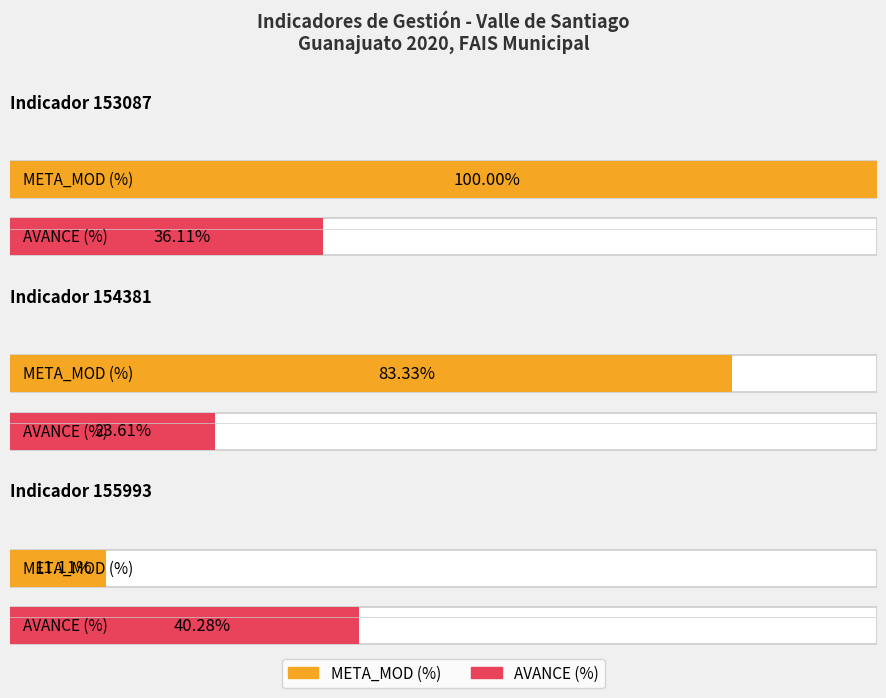

Is the value of AVANCE at 155993 greater than the value of META_MOD at 153087?

No